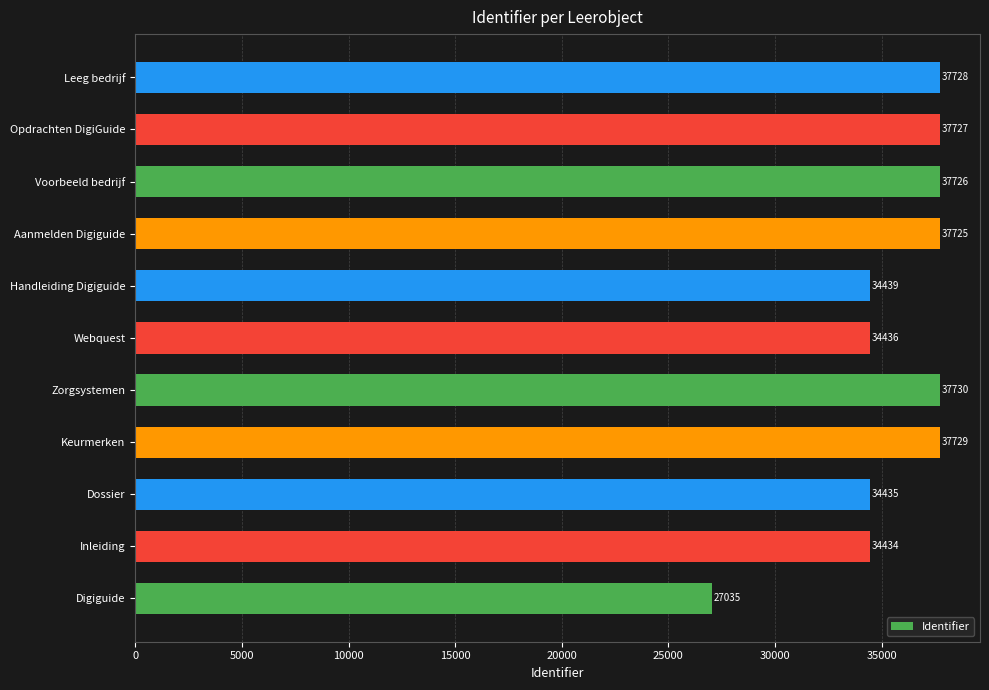

True or false: the data shows 37726 at Voorbeeld bedrijf.

True